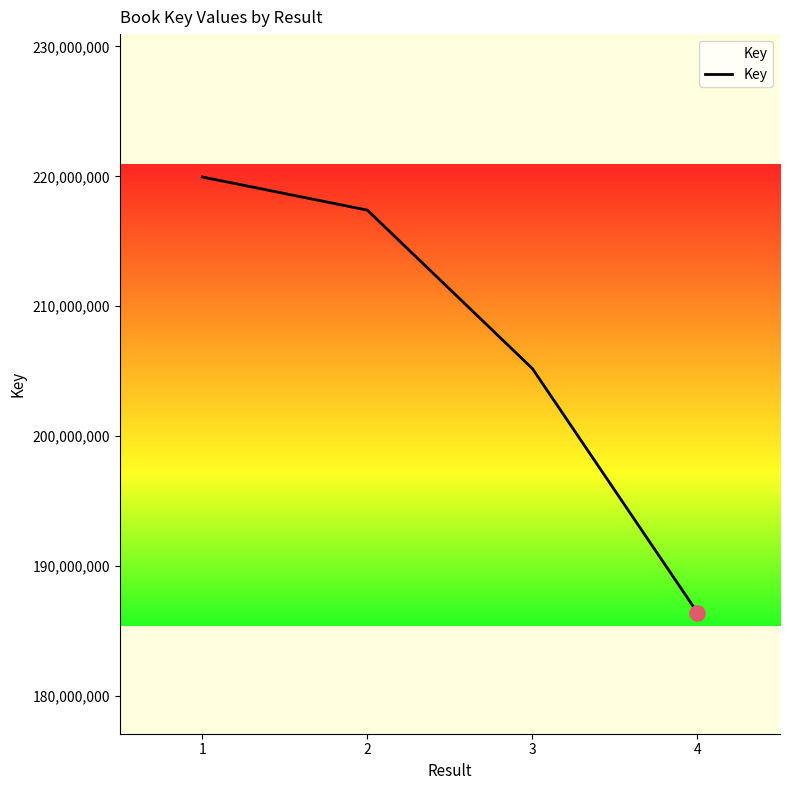

What is the change in value from 1 to 2?

-2551350